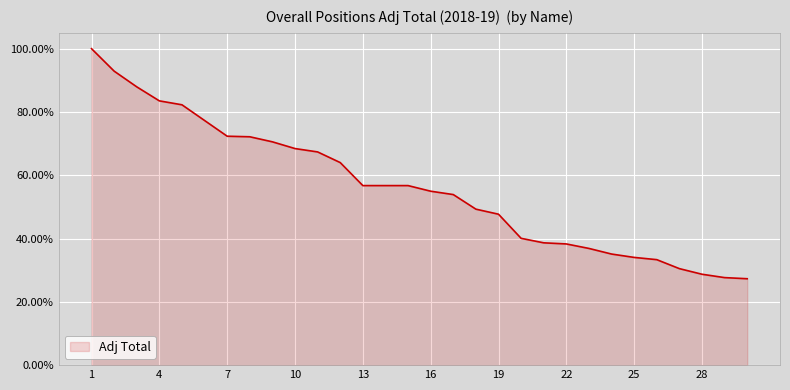

Reading left to right, what are all the values shown in this chart?

1.0	0.9	0.9	0.8	0.8	0.8	0.7	0.7	0.7	0.7	0.7	0.6	0.6	0.6	0.6	0.5	0.5	0.5	0.5	0.4	0.4	0.4	0.4	0.4	0.3	0.3	0.3	0.3	0.3	0.3